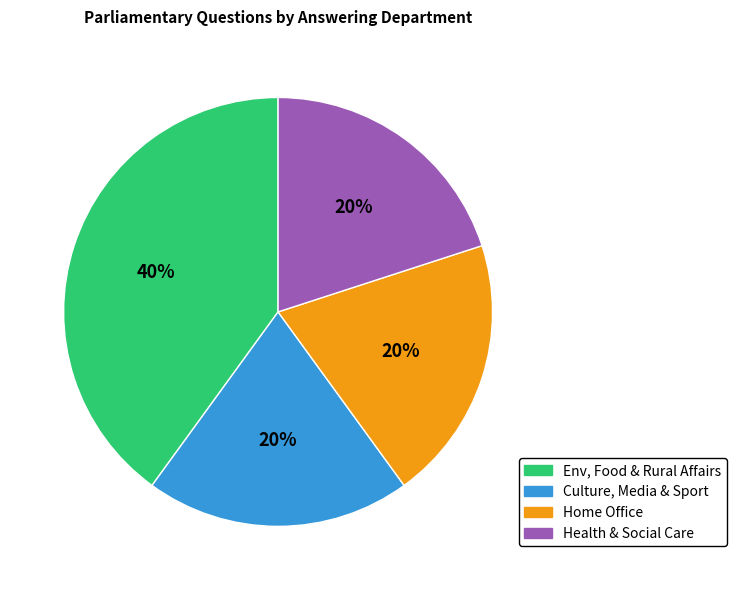

Is it true that Env, Food & Rural Affairs is 33% of the pie?

False